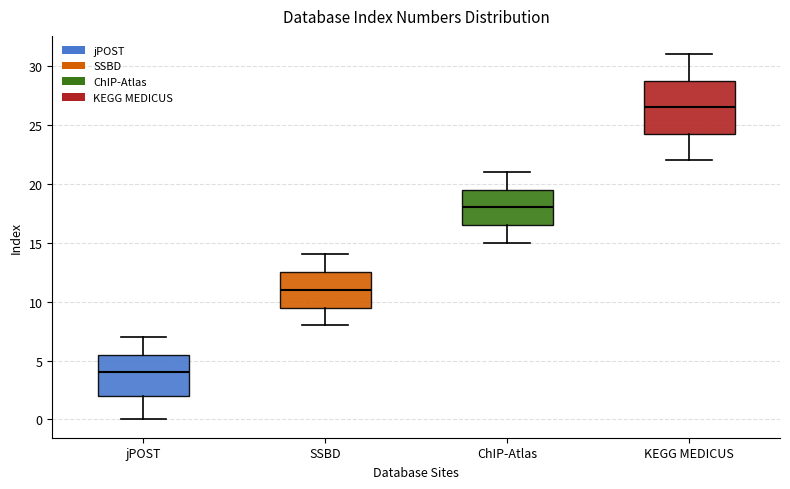

Reading left to right, transcribe this box plot: for each box, give where its median line is, the range the box spans, and where its two whiskers end, as read against the y-axis. The values are not printed on the chart, so give them approximately, as read against the axis.

jPOST: median 4.0, box 2.0 to 5.5, whiskers 0.0 to 7.0
SSBD: median 11.0, box 9.5 to 12.5, whiskers 8.0 to 14.0
ChIP-Atlas: median 18.0, box 16.5 to 19.5, whiskers 15.0 to 21.0
KEGG MEDICUS: median 26.5, box 24.5 to 29.0, whiskers 22.0 to 31.0